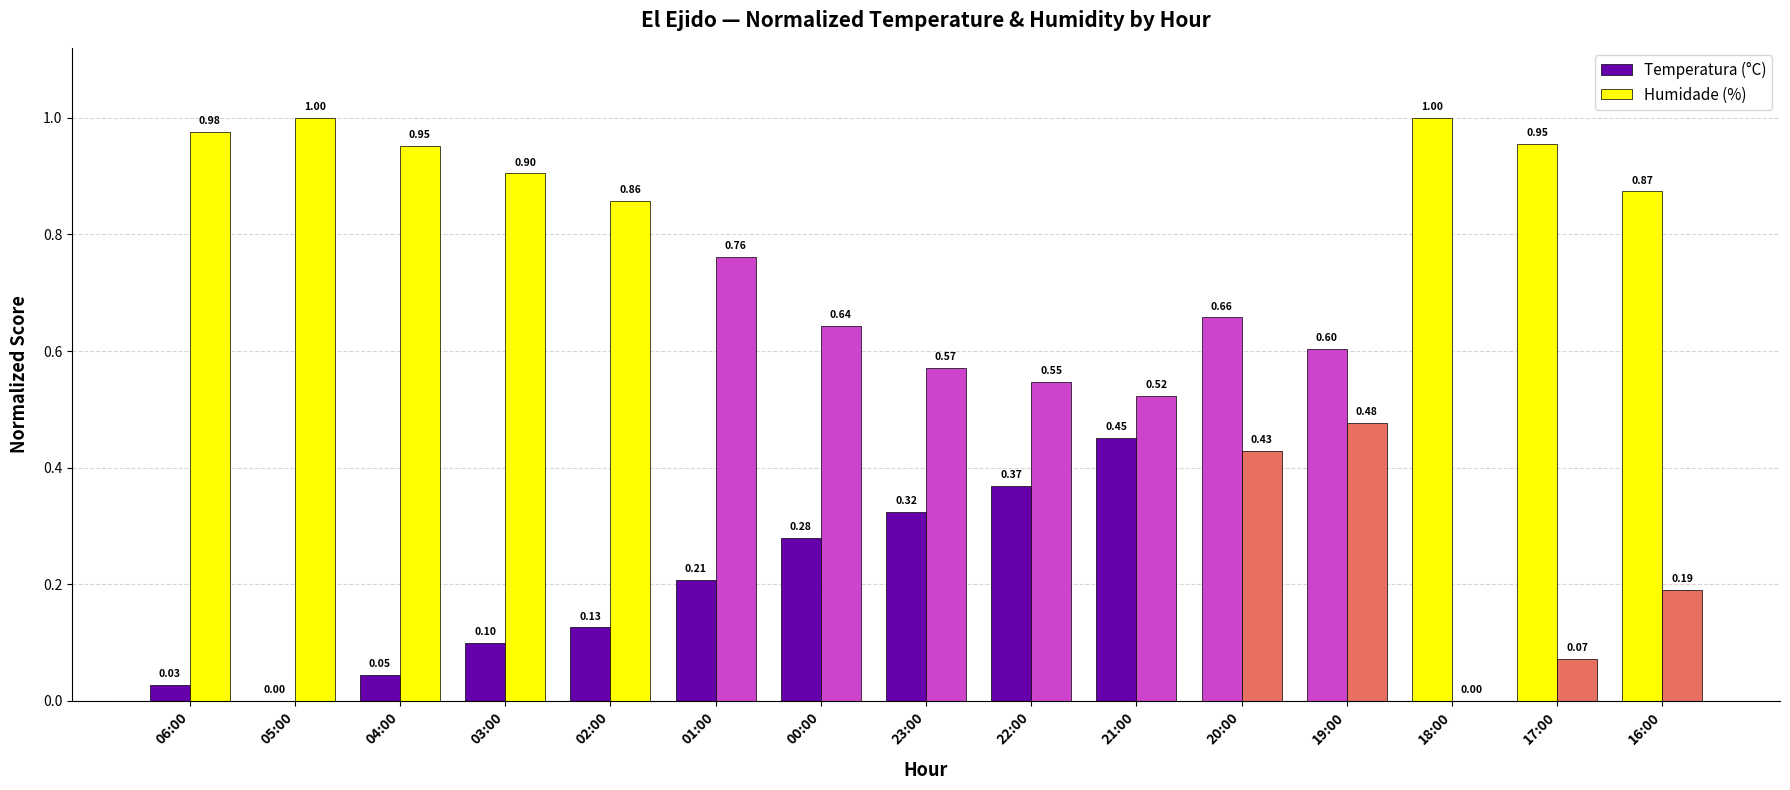

What is the sum of all Humidade (%) values?

8.9